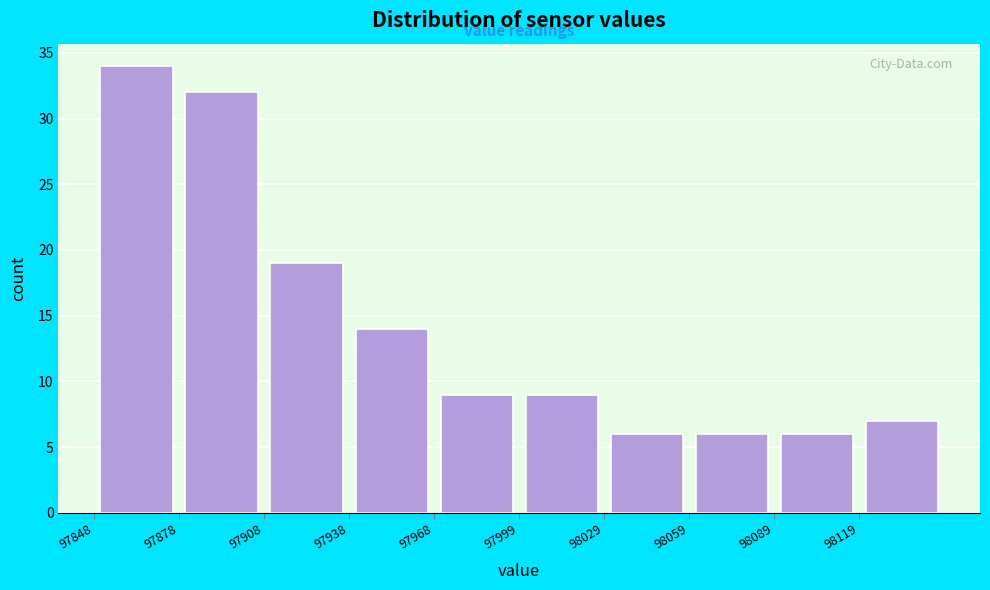

Over which range of the x-axis is the bar tallest?

97850 to 97880